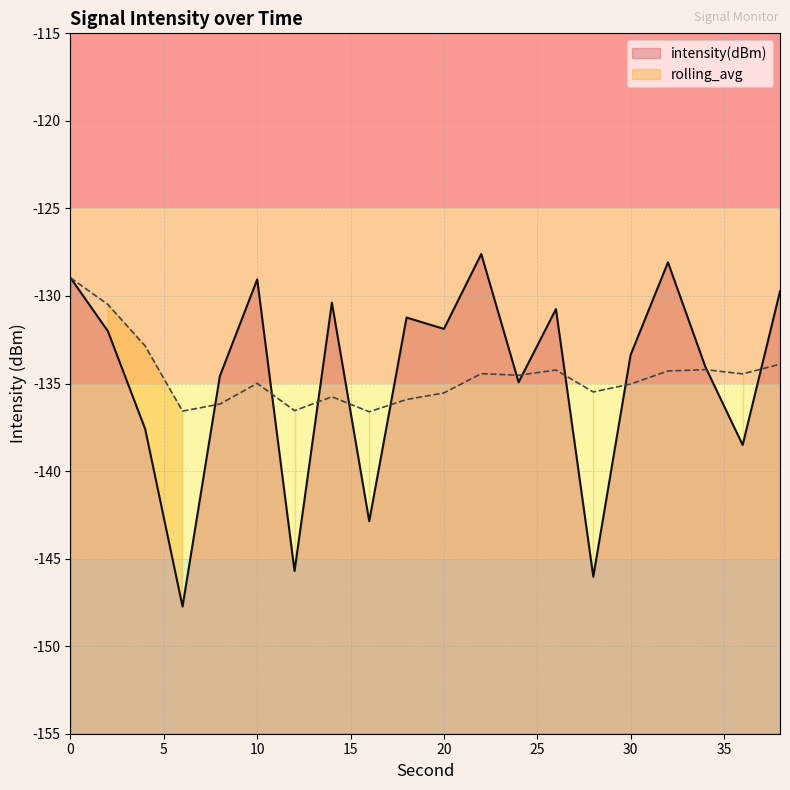

How many interior local peaks does the intensity(dBm) series have?

6